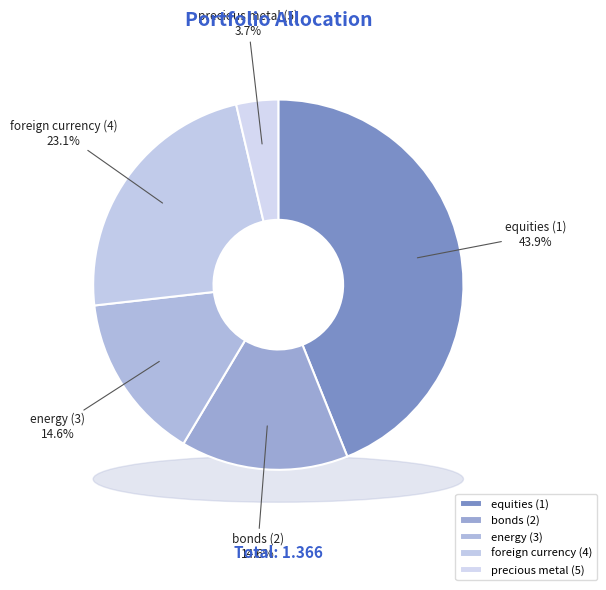

How many slices are in this pie chart?

5